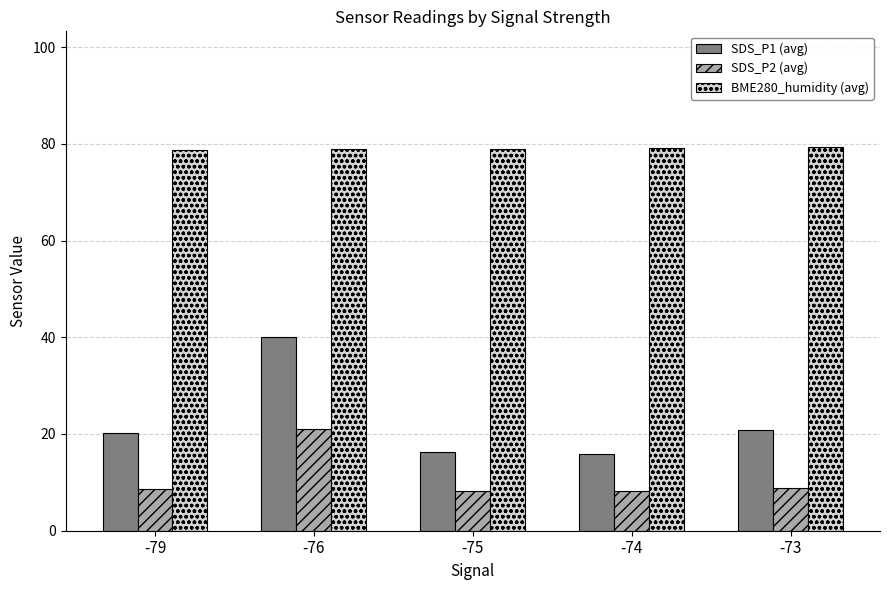

Which series has the largest range (max minus min)?

SDS_P1 (avg)